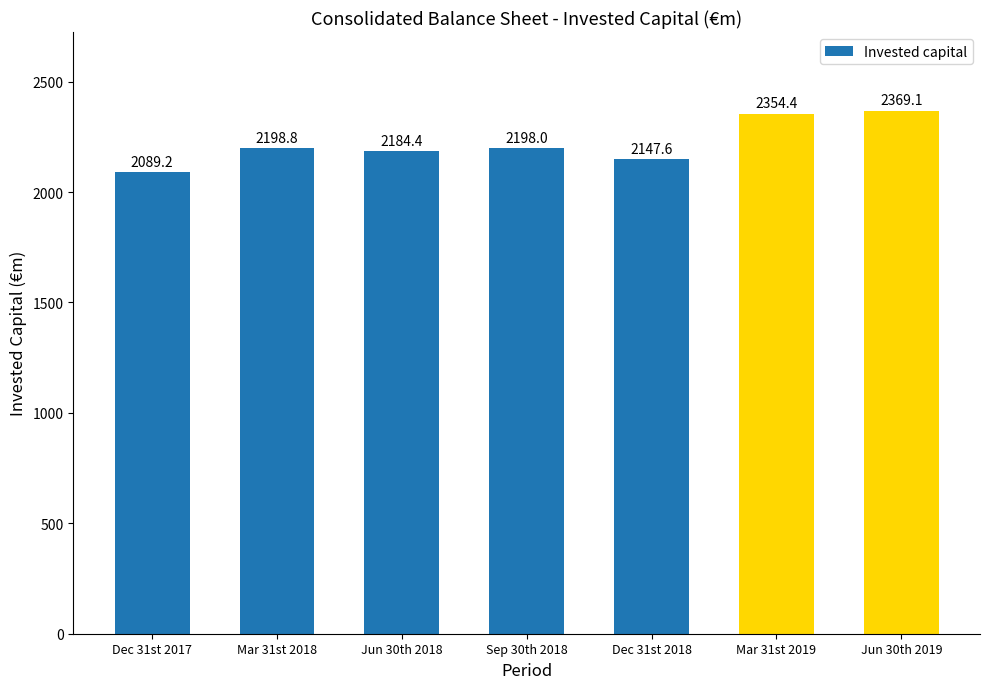

What is the ratio of the value at Mar 31st 2019 to the value at Mar 31st 2018?

1.1